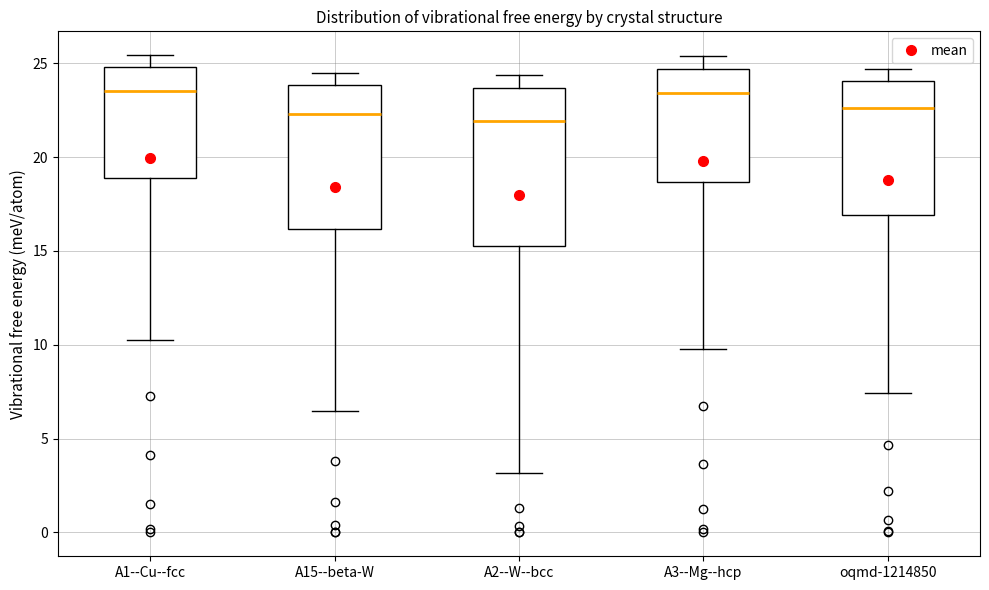

Which box is the tallest, from its lower edge to its upper edge?

A2--W--bcc